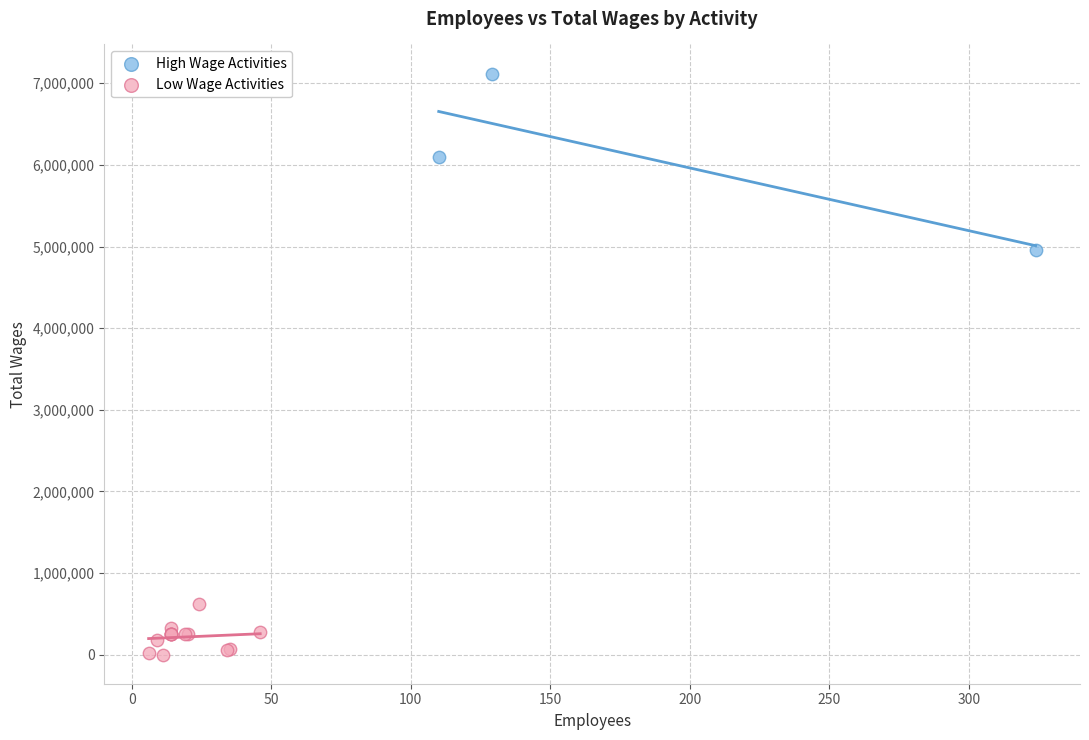

Which series contains the highest Y value?

High Wage Activities